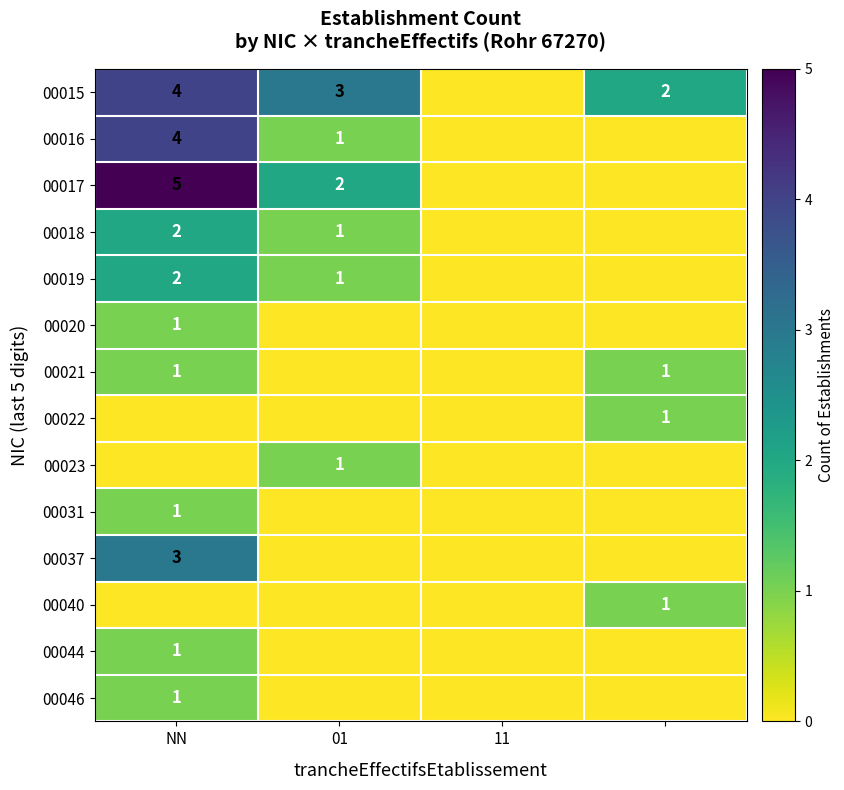

Is it true that 00022 equals 1 at 11?

False